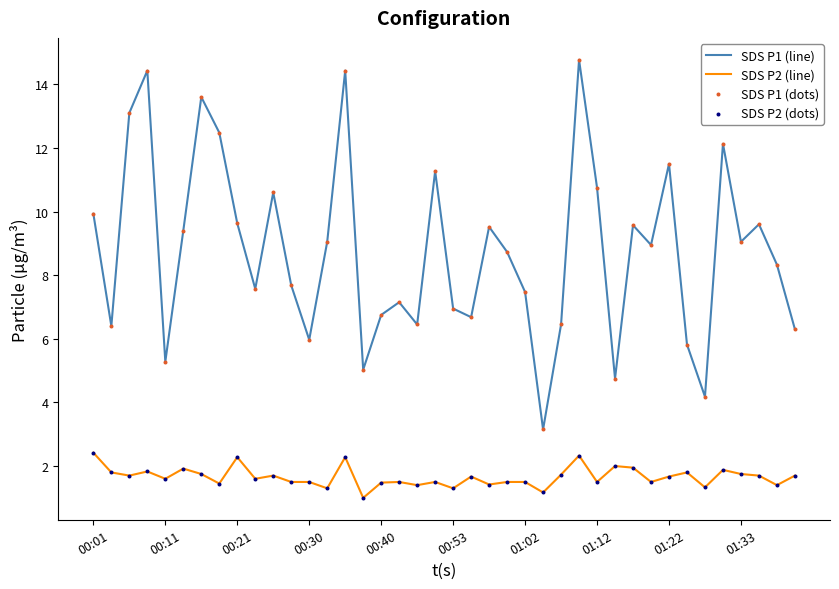

Which series has the largest total across all categories?

SDS P1 (line)